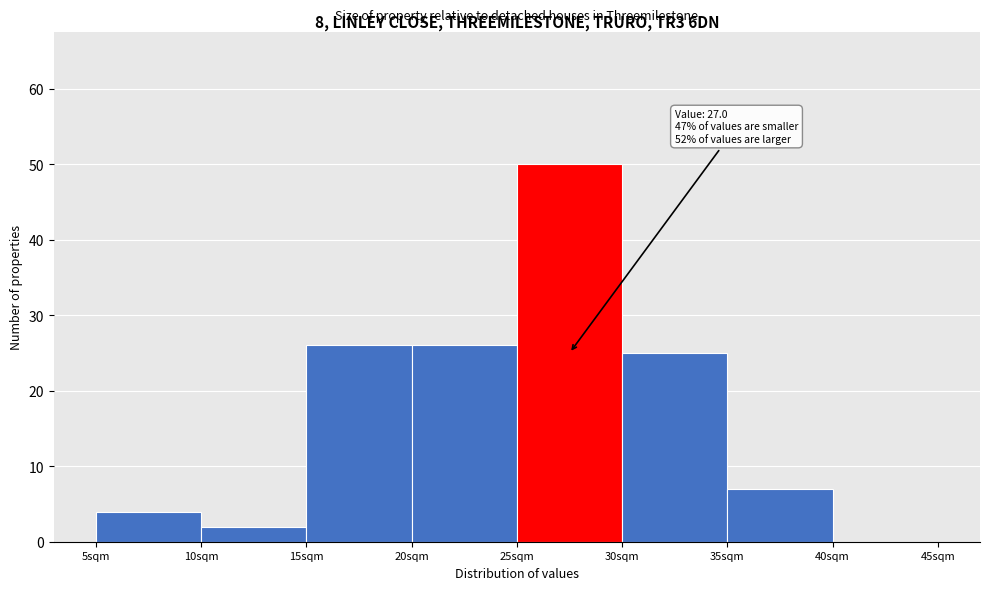

Which range on the x-axis has the tallest bar?

25 to 30